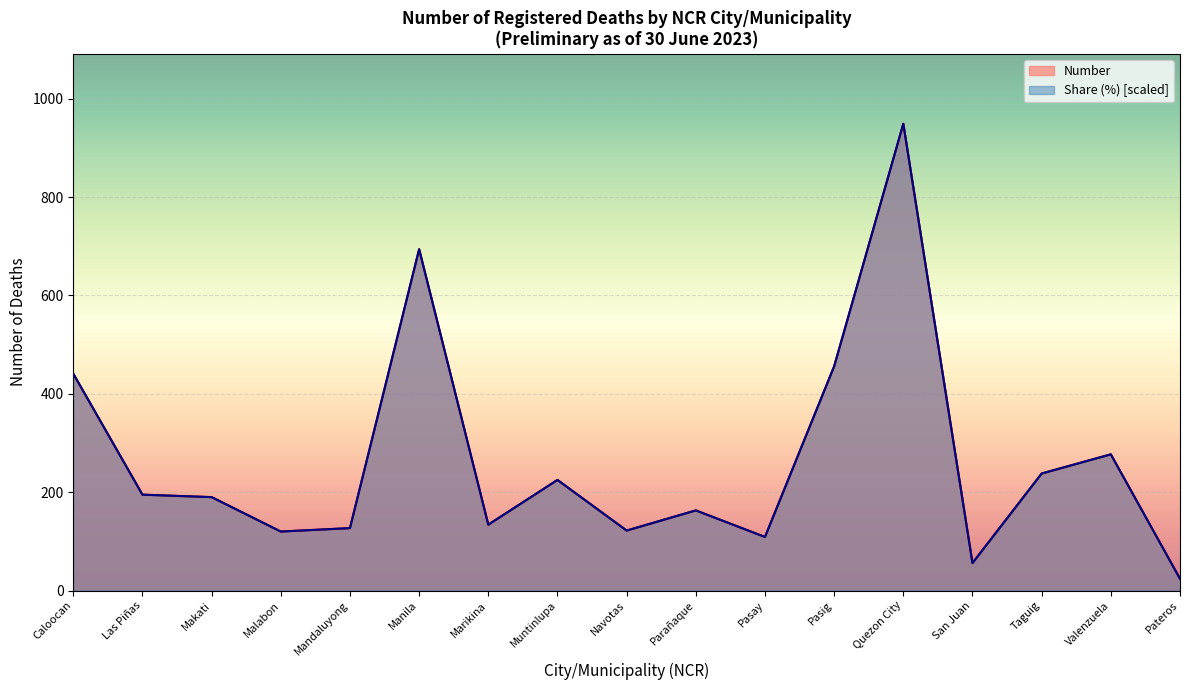

Is the value of Share (%) at Navotas greater than the value of Number at Navotas?

No